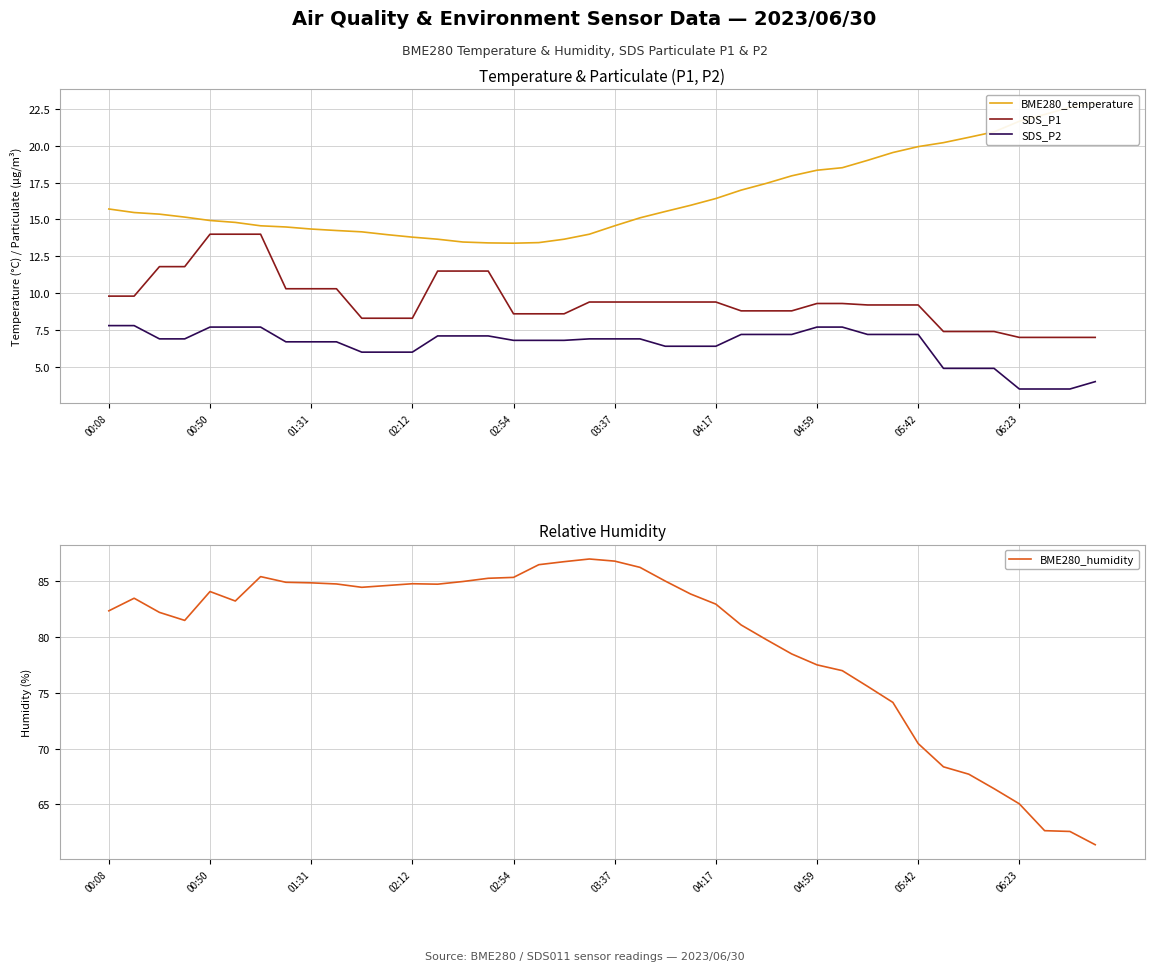

True or false: SDS_P1 and SDS_P2 cross at least once.

False